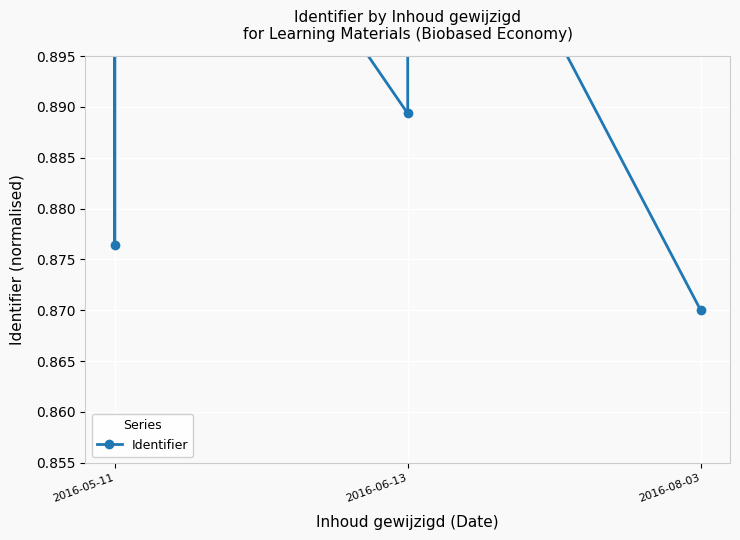

True or false: the data has more than 1 interior local peaks.

True